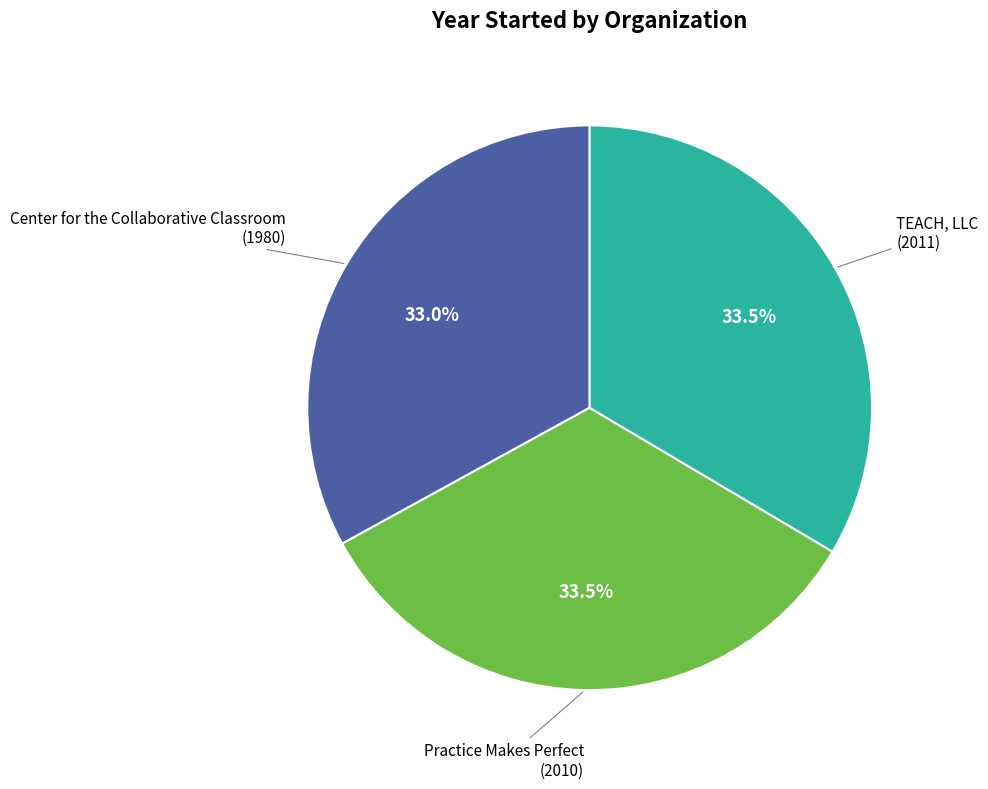

To the nearest percent, what is the average slice percentage?

33%